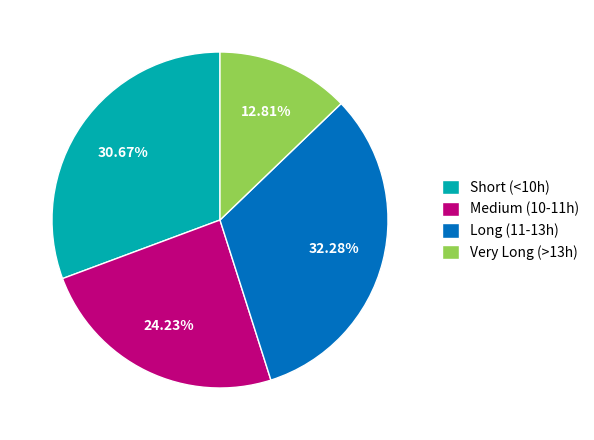

What is the ratio of the value at Medium (10-11h) to the value at Long (11-13h)?

0.8